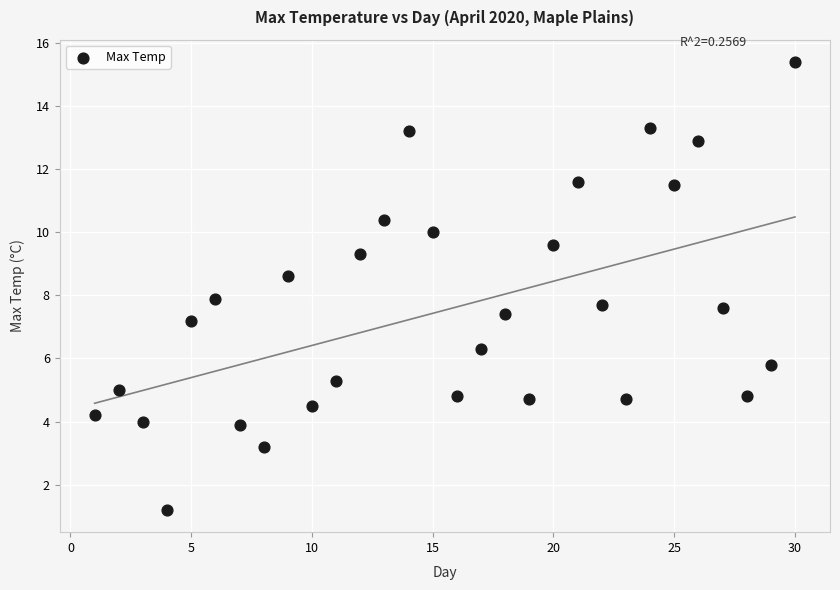

What is the range of X values (max minus min)?

29.0